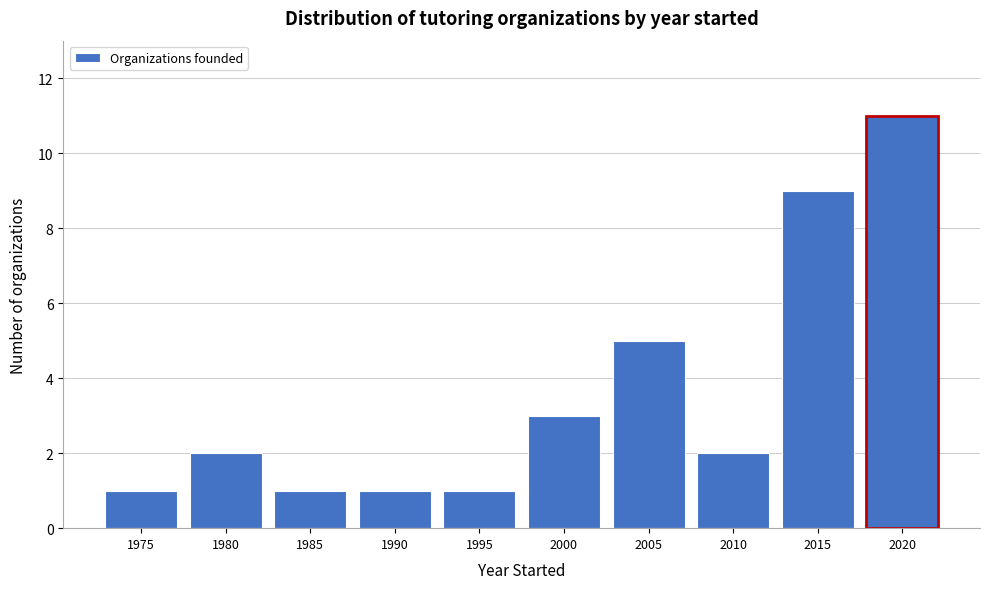

Reading right to left, extract all data points from this chart.

11	9	2	5	3	1	1	1	2	1